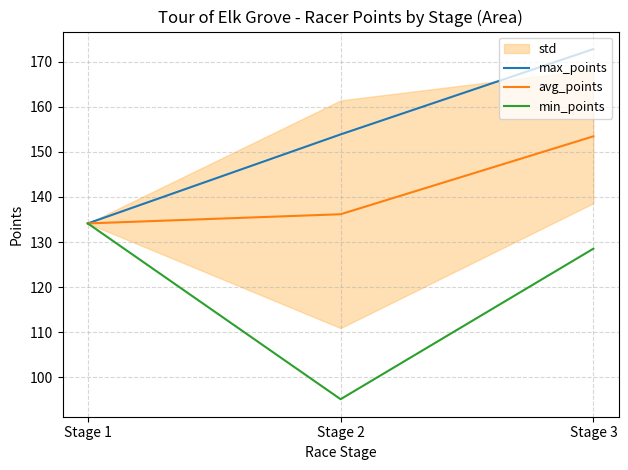

Reading right to left, extract all data points from this chart.

max_points: 172.8	153.8	134.1
avg_points: 153.4	136.2	134.1
min_points: 128.5	95.2	134.1